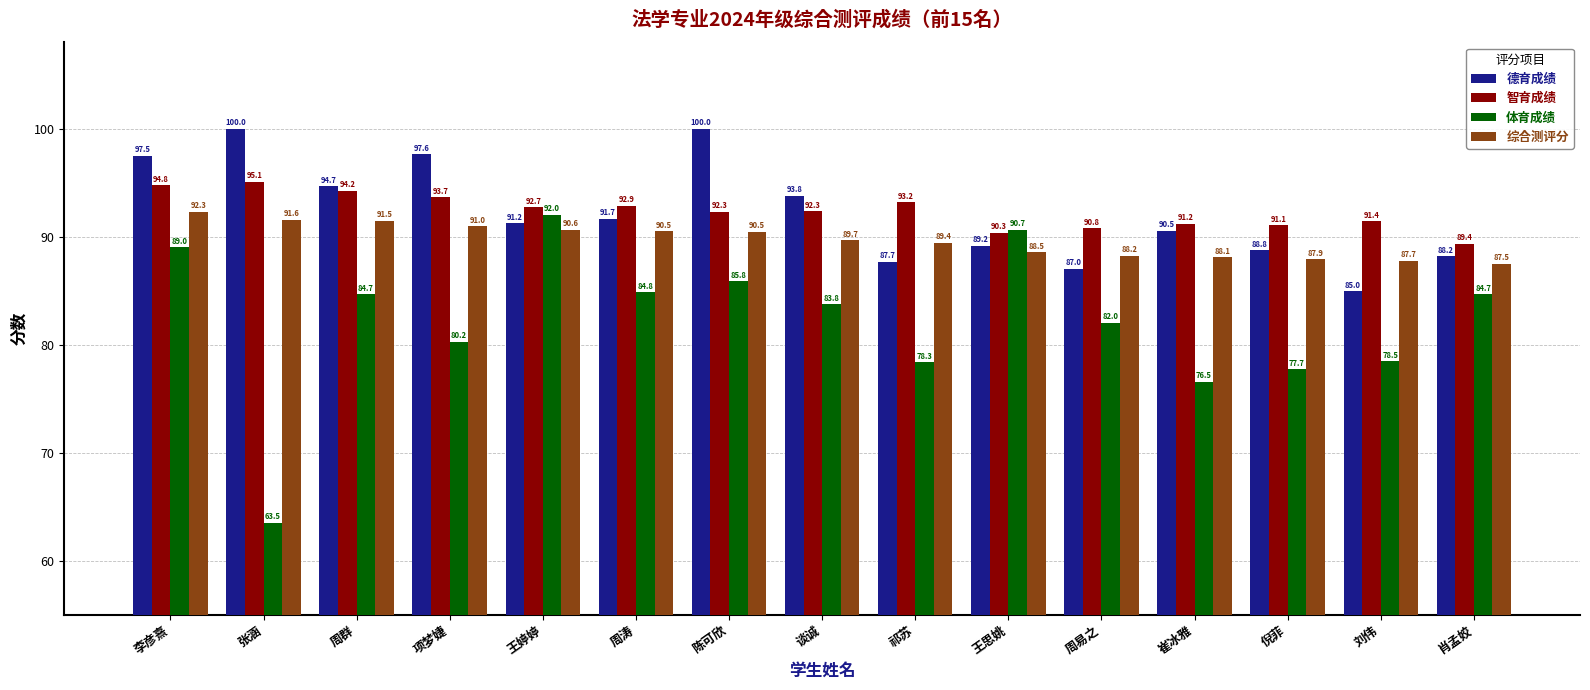

List the series in order of their peak value, highest first.

德育成绩, 智育成绩, 综合测评分, 体育成绩